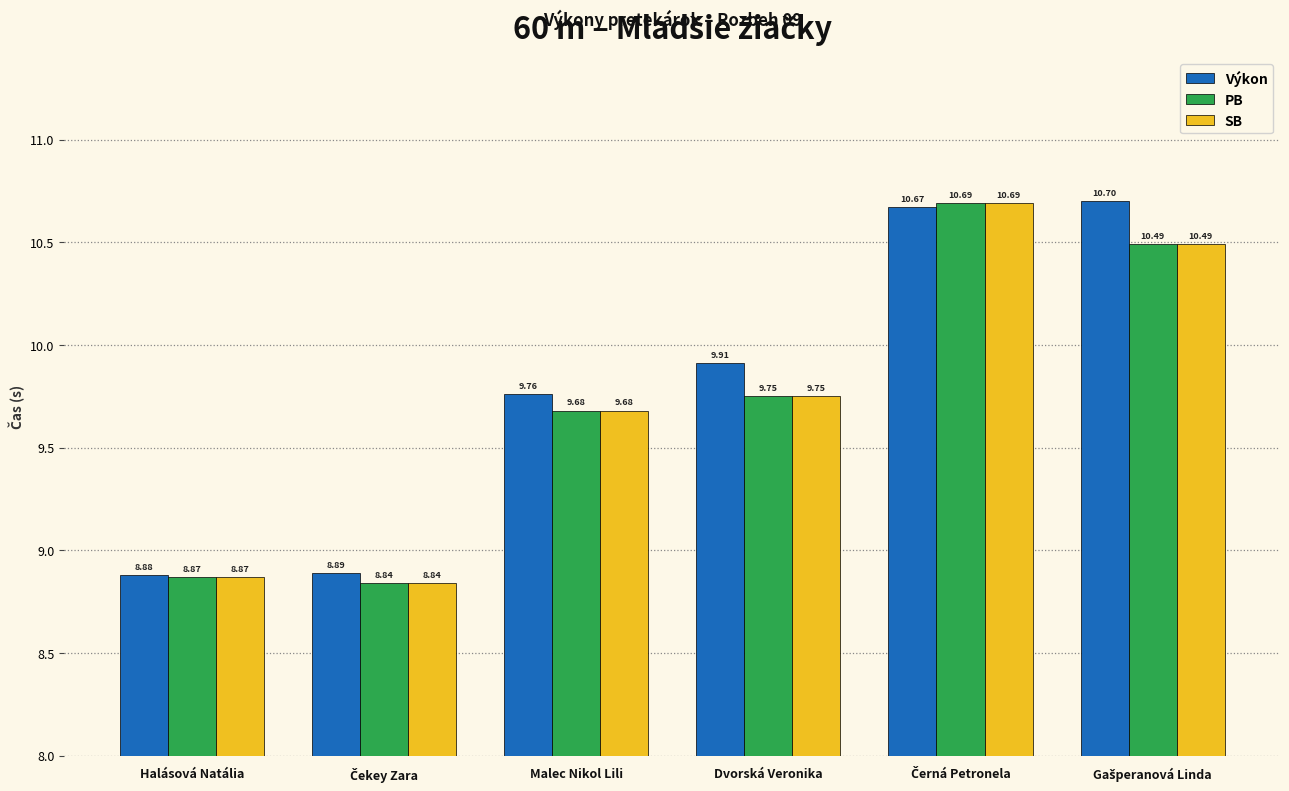

What is the difference between the maximum and minimum values in the Výkon series?

1.8